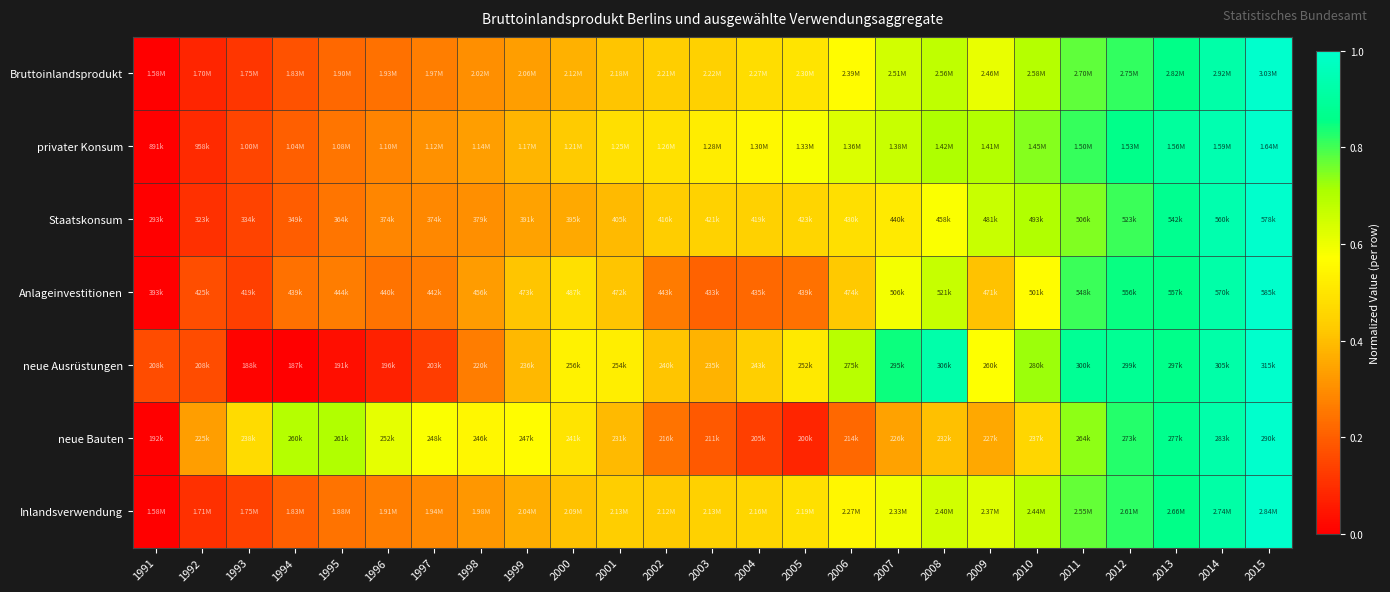

What is the maximum value shown in the chart?

1.0